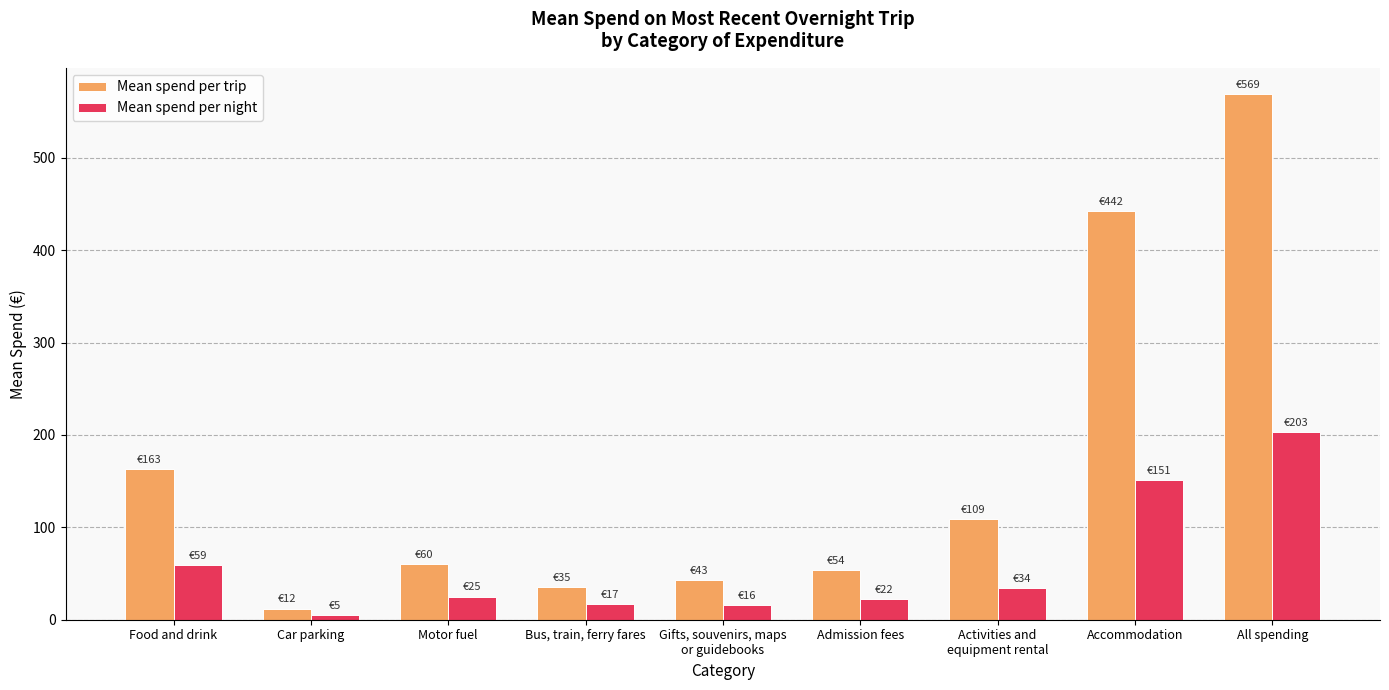

What is the difference between the Mean spend per trip values at Activities and
equipment rental and Car parking?

97